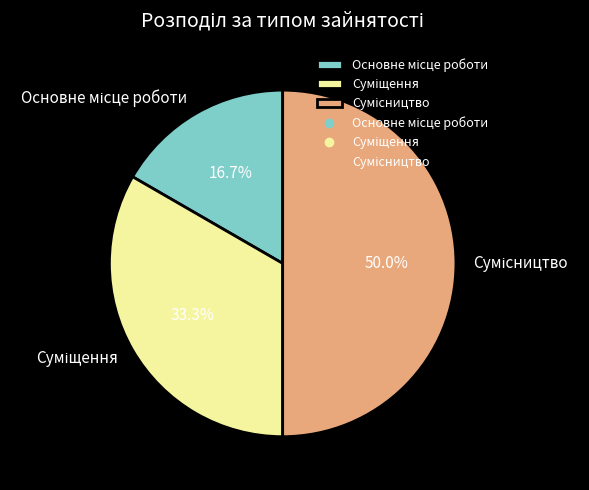

Count the number of slices in the pie.

3